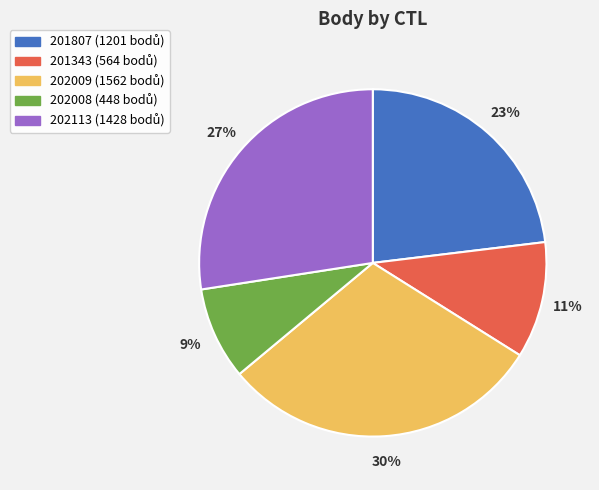

Combined, do 201807 and 201343 account for over 50%?

No